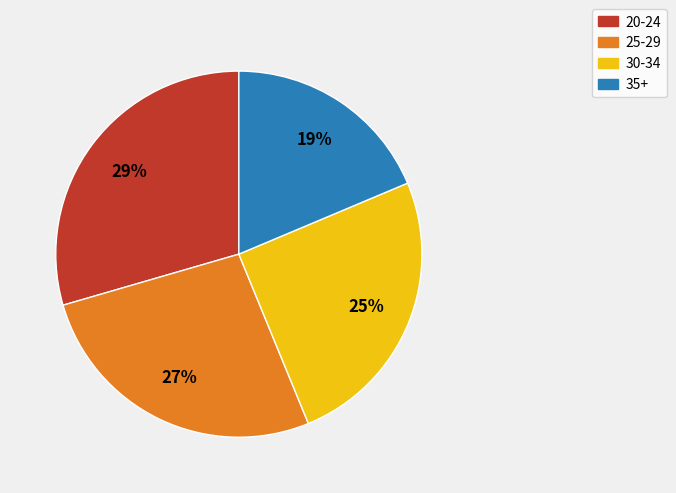

Do 30-34 and 35+ together represent more than half of the pie?

No